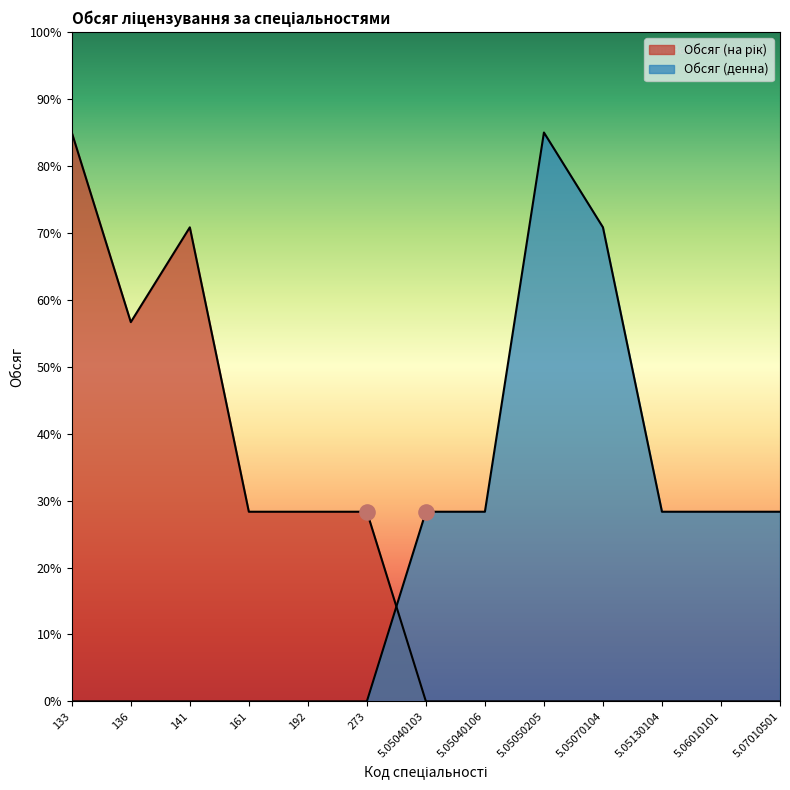

What is the total value across all series at 192?

28.3